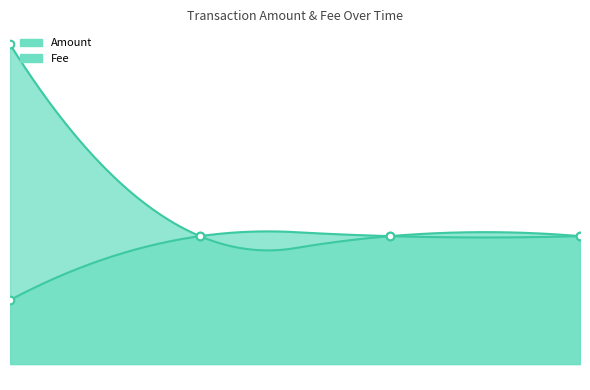

Is the value of Fee at 2021-06-04 09:19:16 greater than the value of Amount at 2021-06-04 09:23:47?

No